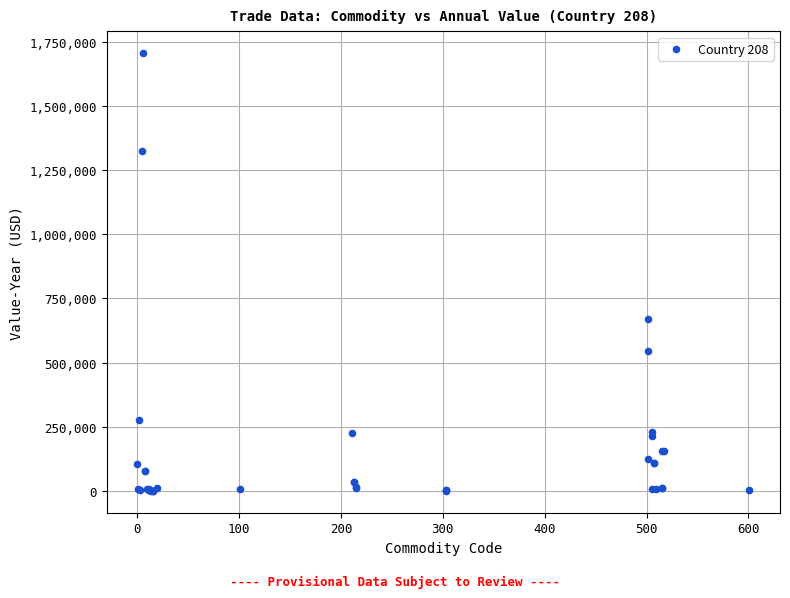

What Y value in the scatter plot is closest to 852795?

670163